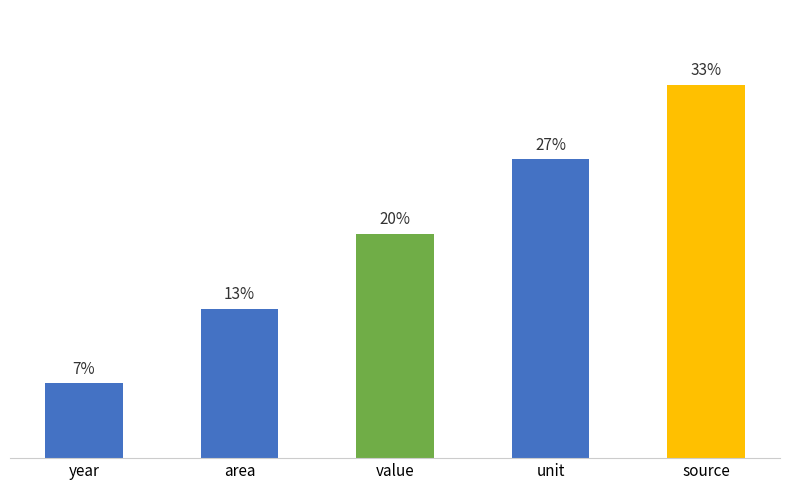

Does the chart contain any negative values?

No